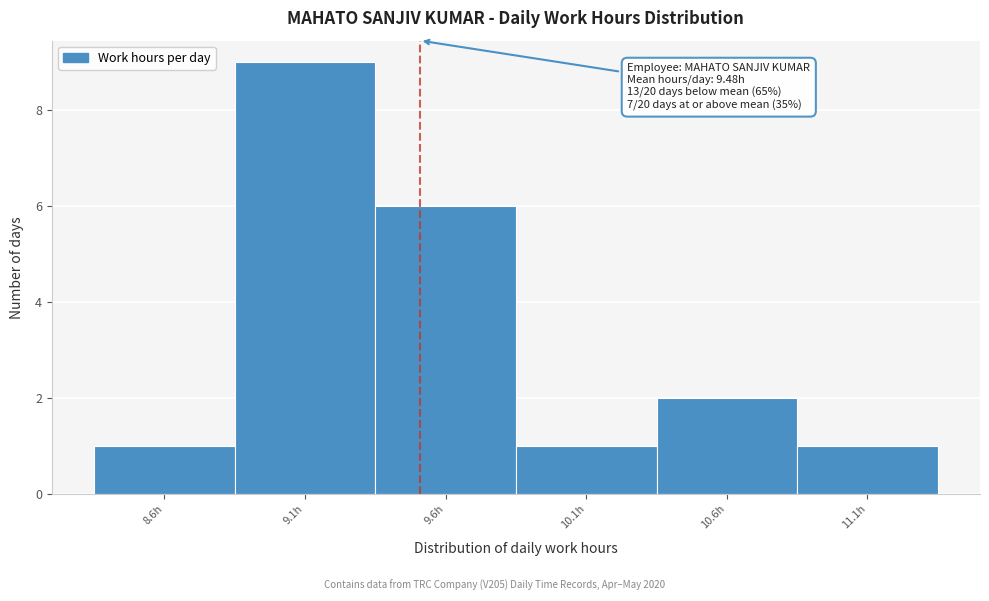

Which range on the x-axis has the tallest bar?

8.82 to 9.32